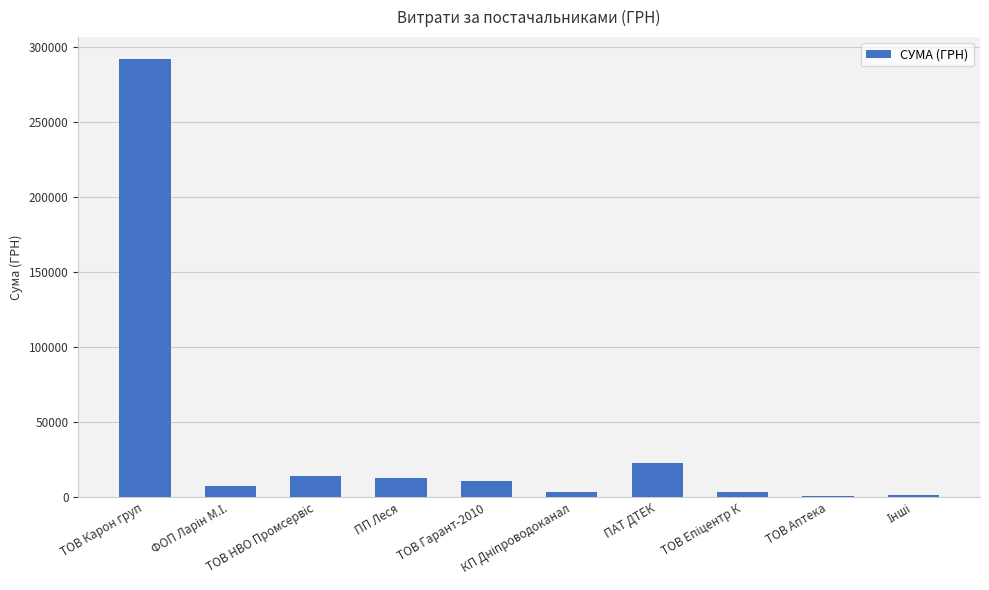

Between ПАТ ДТЕК and ТОВ Аптека, which is larger?

ПАТ ДТЕК